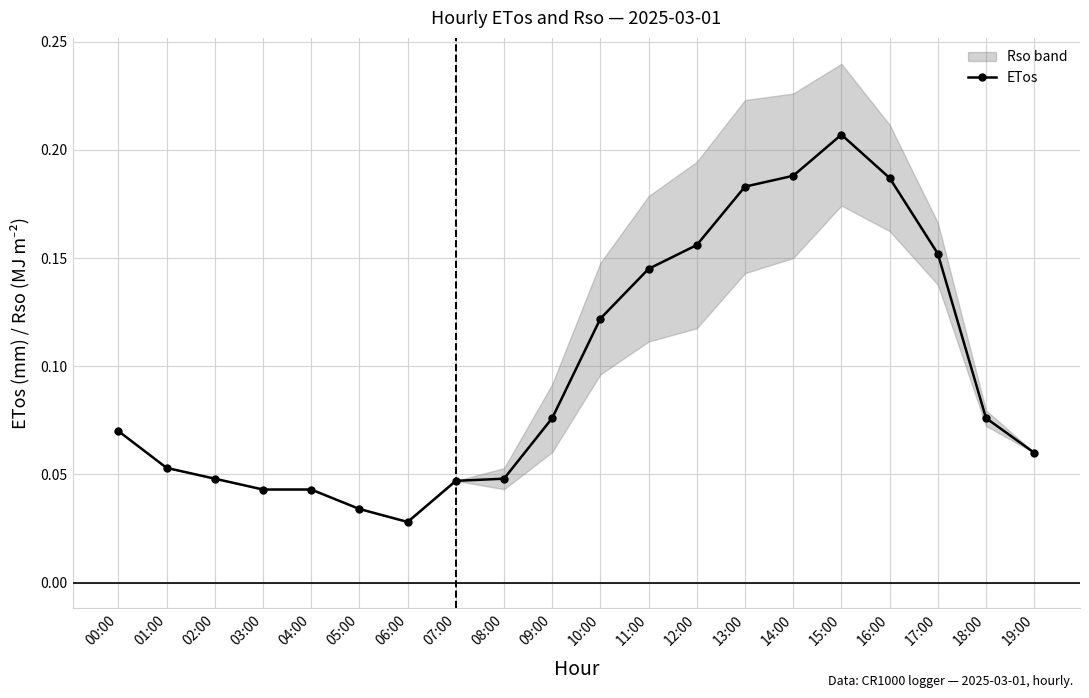

What is the difference between the maximum and minimum values?

0.2